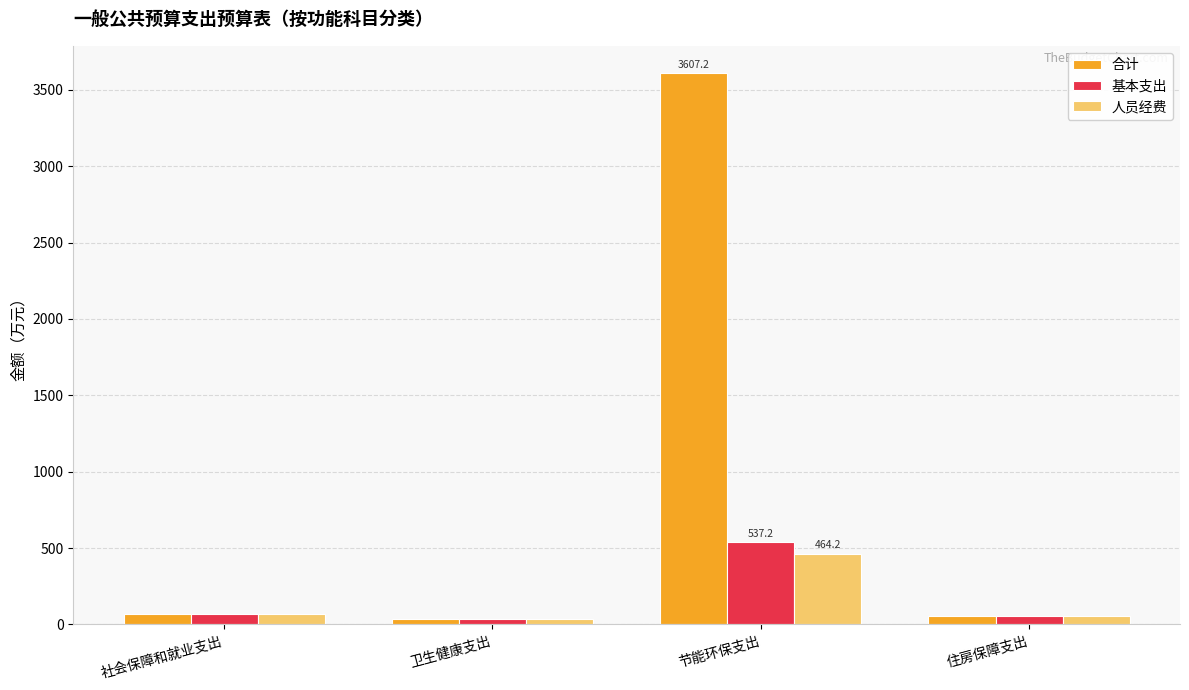

Does the chart contain stacked bars?

No